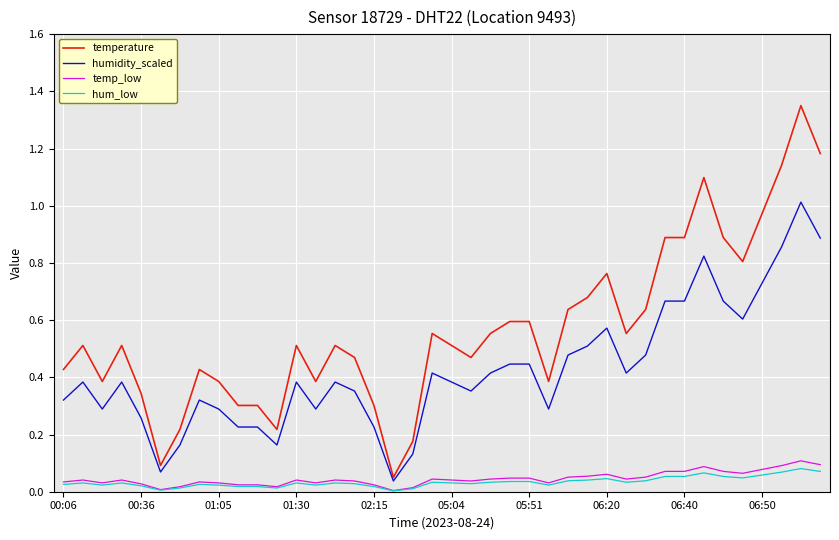

Which series has the widest spread of values?

temperature